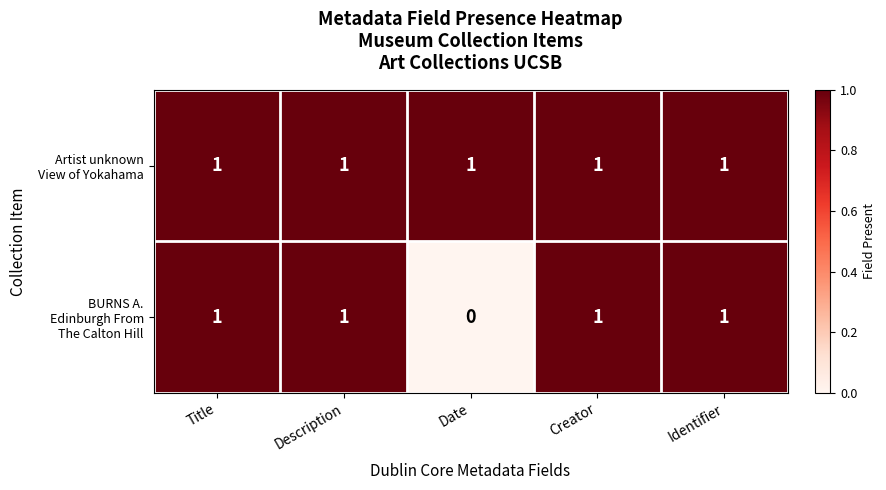

At how many categories does at least one series exceed 0?

5